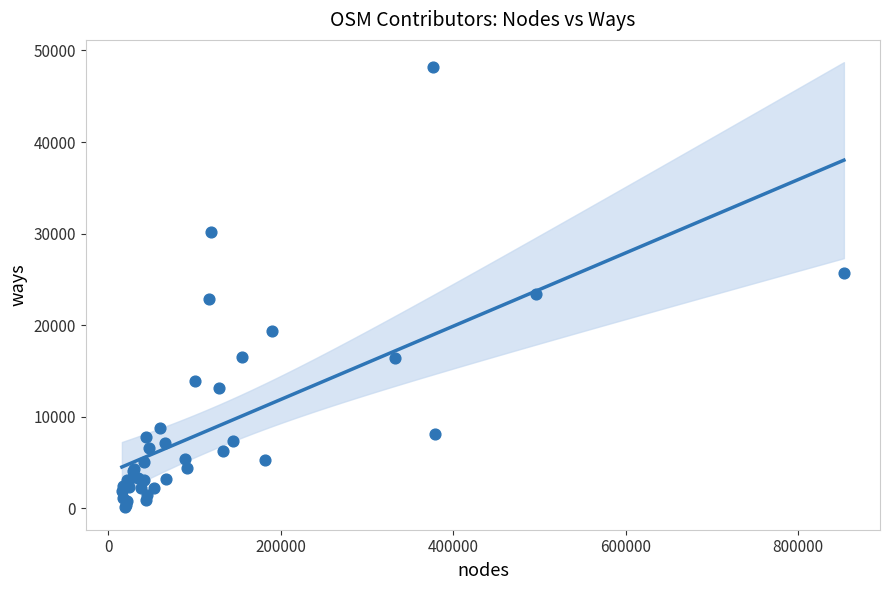

What Y value in the scatter plot is closest to 24141?

23392